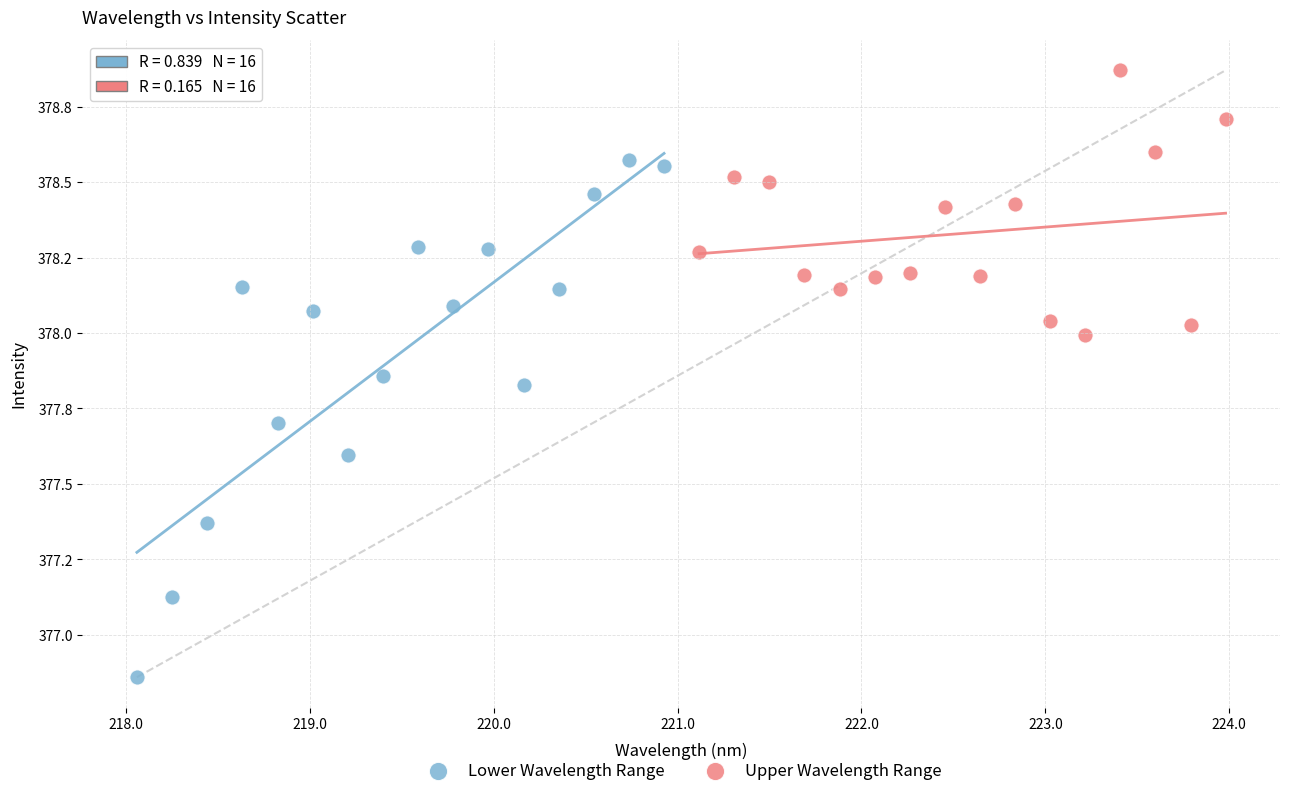

What are all the series names shown in the legend?

Lower Wavelength Range, Upper Wavelength Range